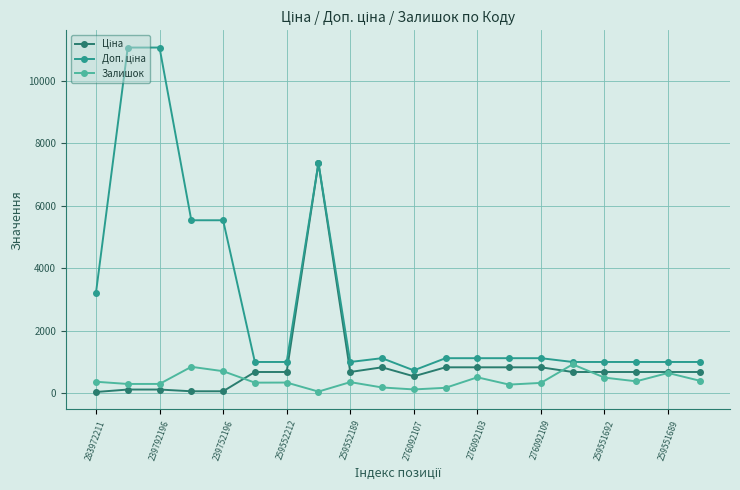

At how many categories does at least one series exceed 2624?

6